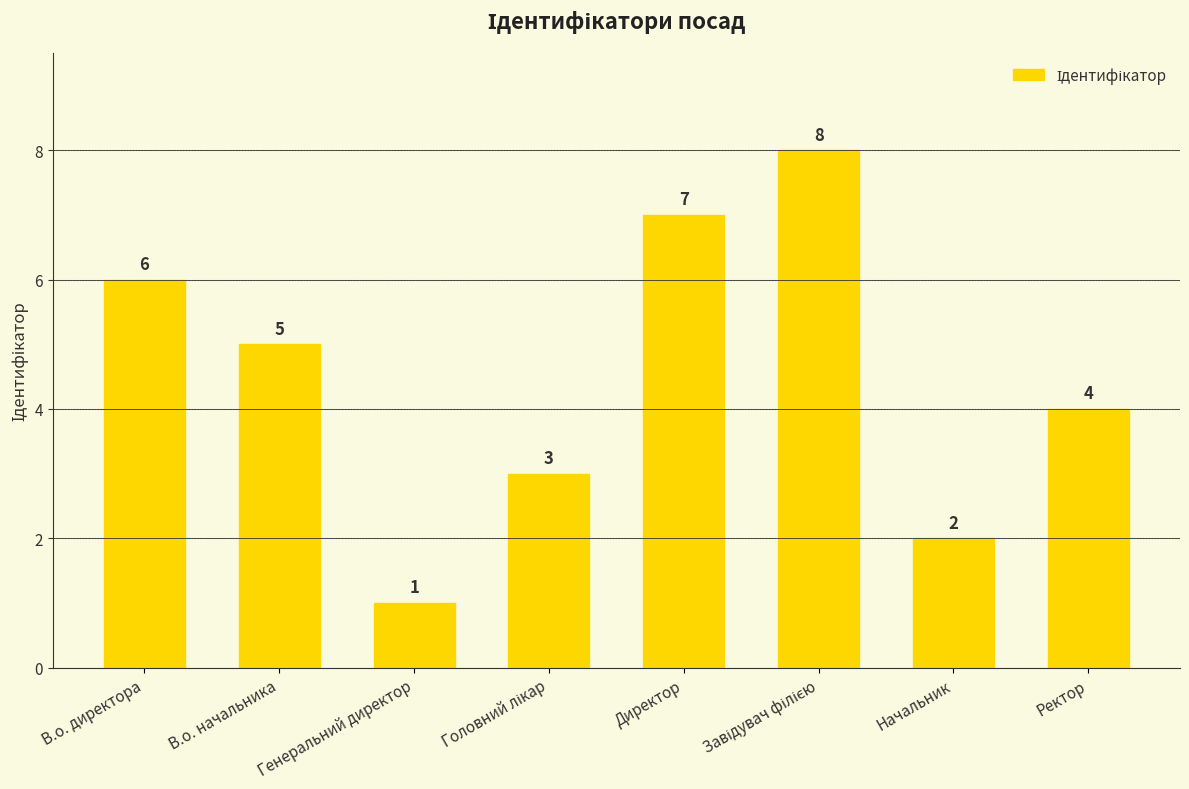

Count the number of data series in this chart.

1